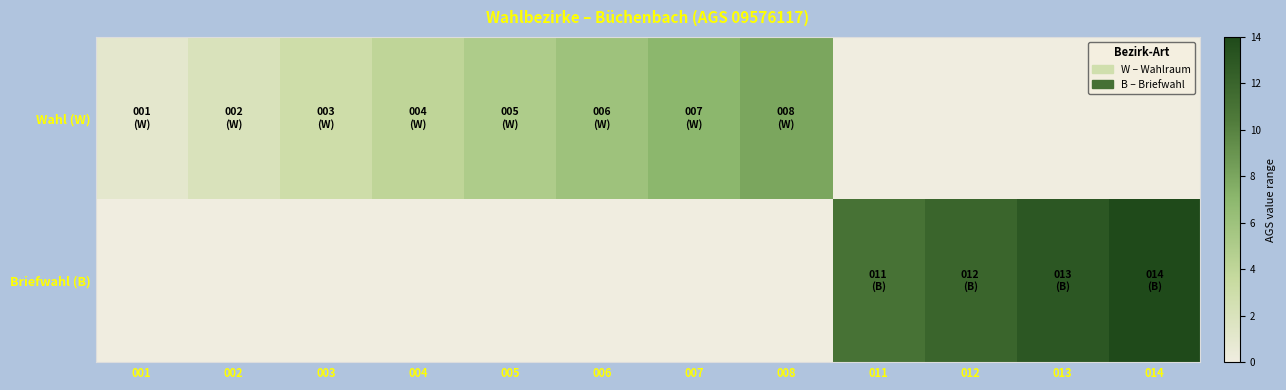

Which series has the largest range (max minus min)?

Briefwahl (B)